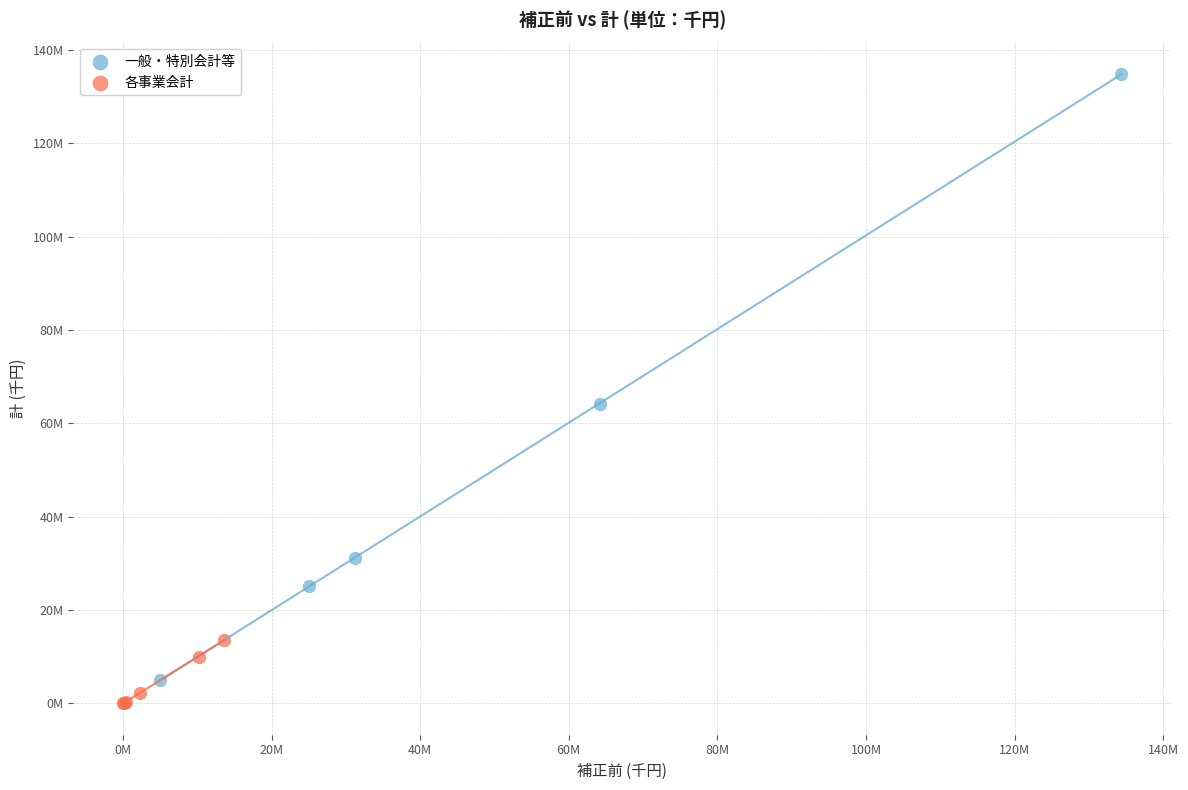

Which series has the widest spread of Y values?

一般・特別会計等